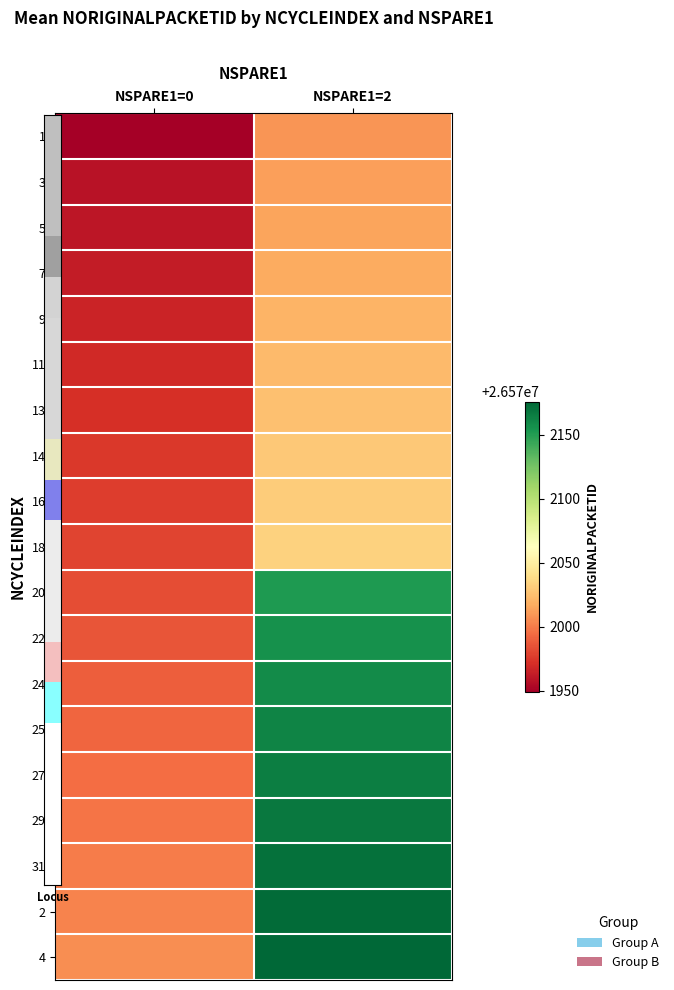

What is the spread (max minus min) of values at NSPARE1=2?

167